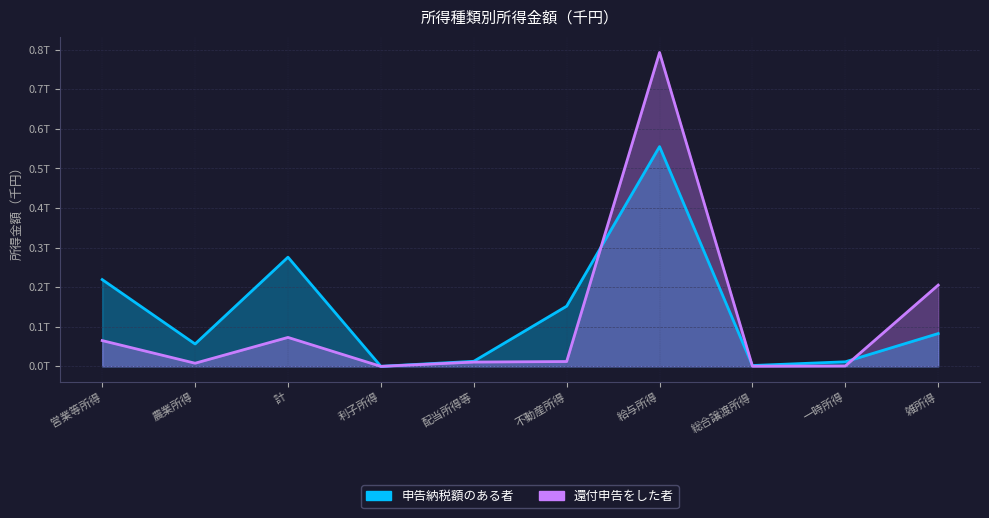

Which label corresponds to the smallest value in the chart?

利子所得